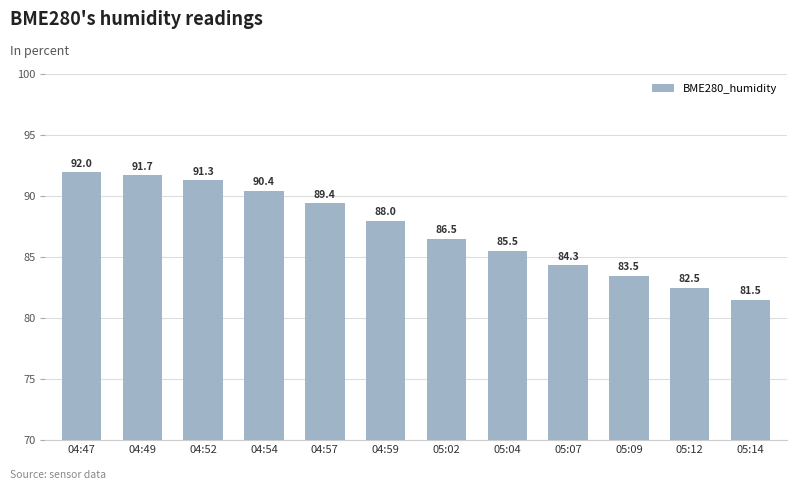

At which category does the chart reach its peak across all series?

04:47